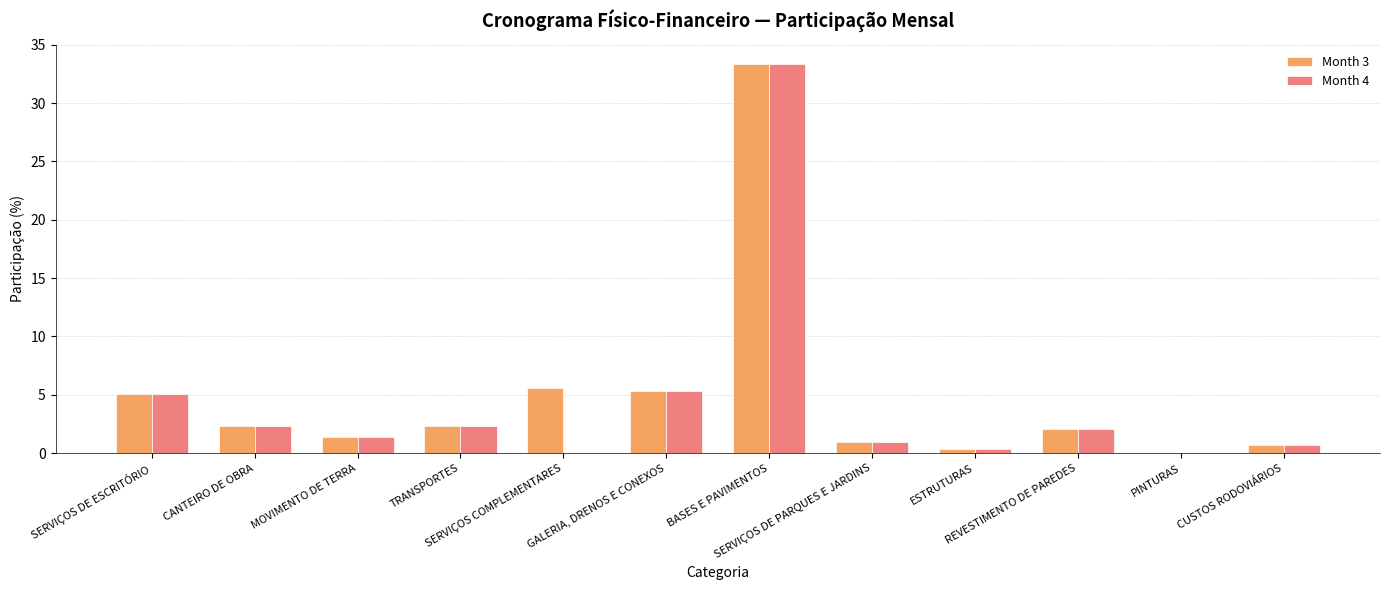

The value of Month 3 at SERVIÇOS DE ESCRITÓRIO is 8.0. True or false?

False